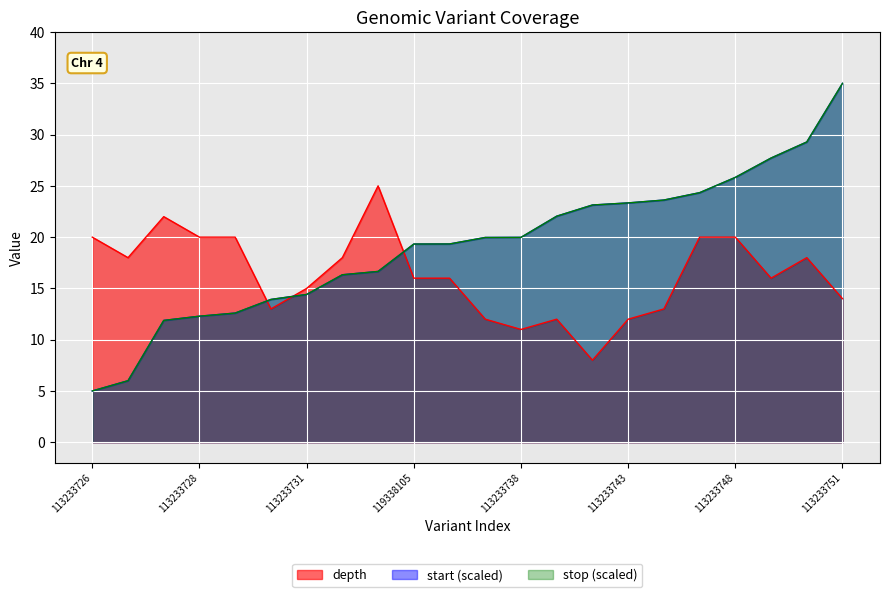

How many intersections are there between depth and stop?

3